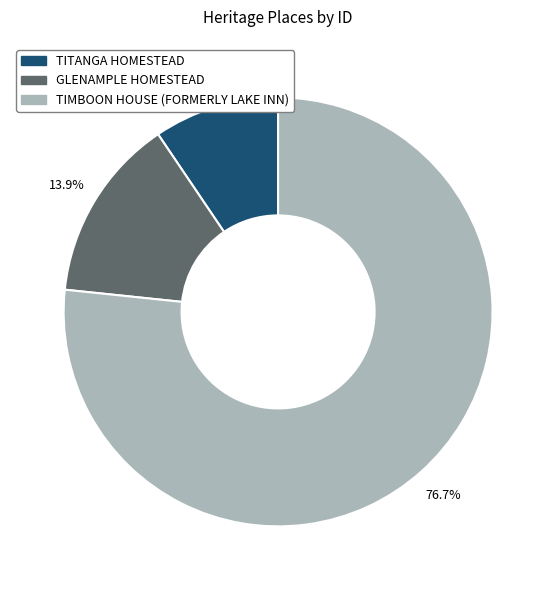

Count the number of slices in the pie.

3